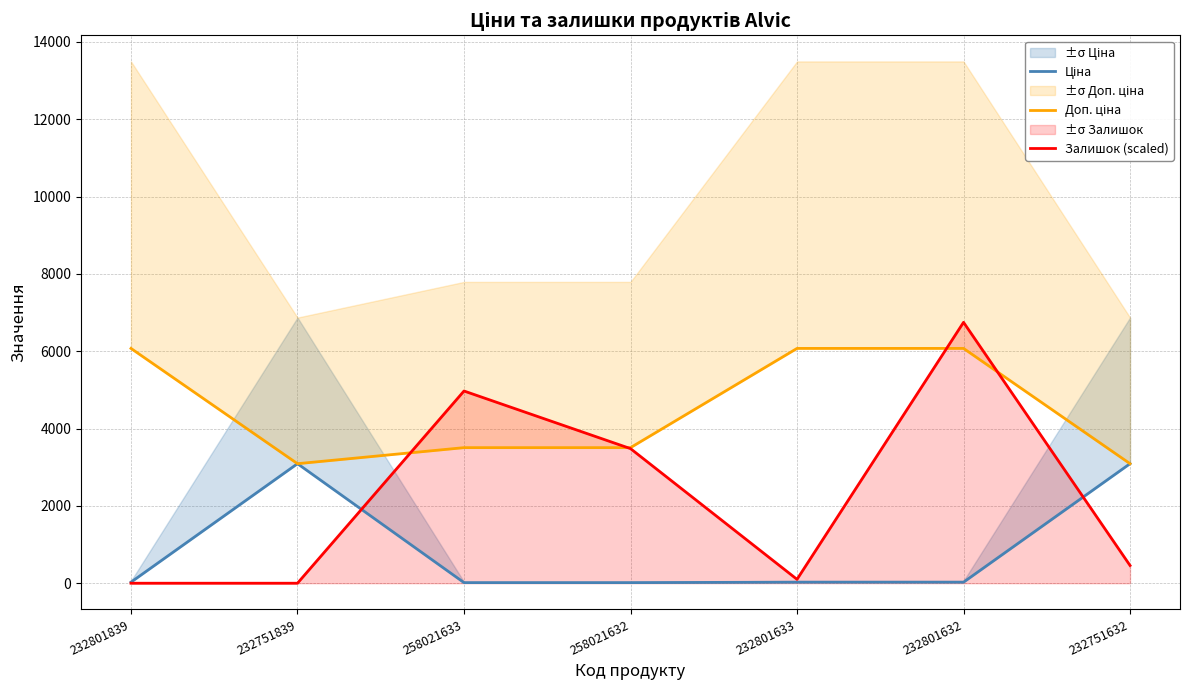

Which category has the highest value in the Залишок (scaled) series?

232801632